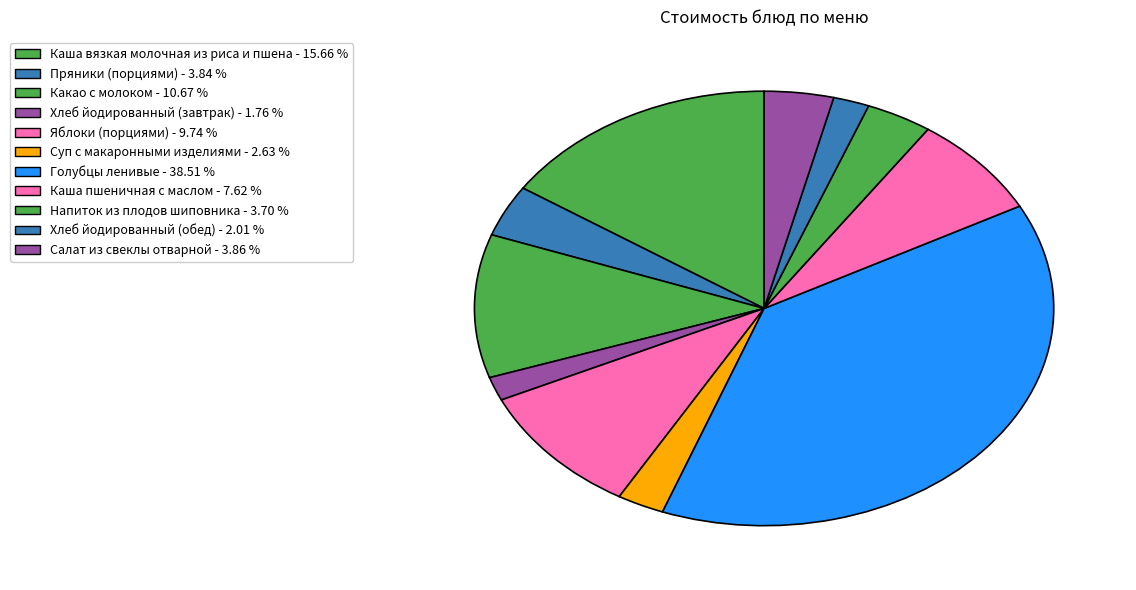

Count the number of slices in the pie.

11